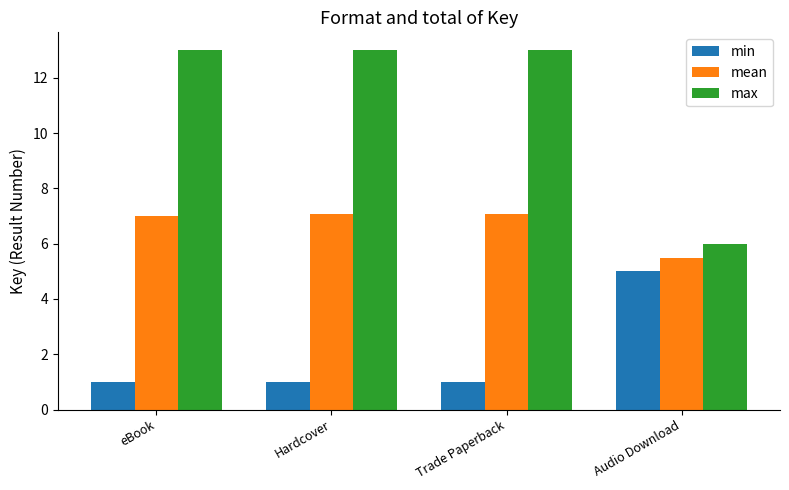

What are all the series names shown in the legend?

min, mean, max